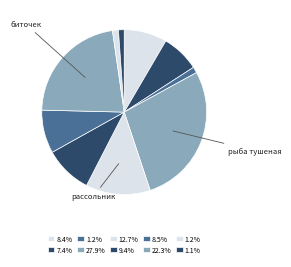

How many slices are in this pie chart?

10